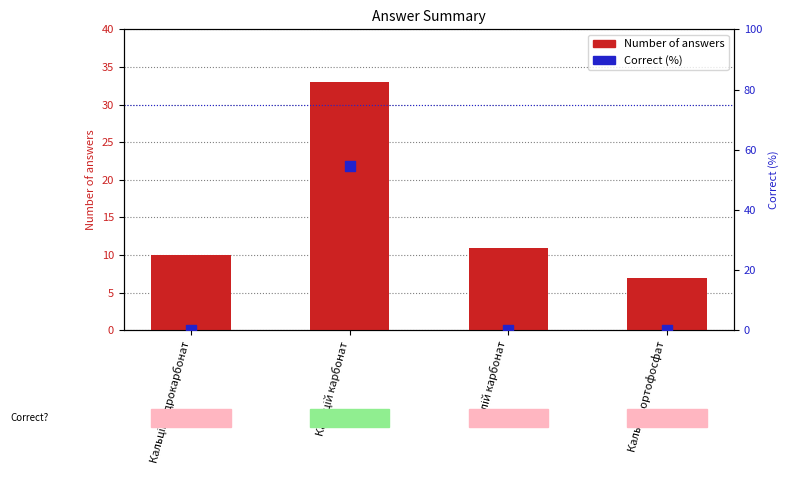

What is the total value across all series at Кальцій карбонат?

87.5